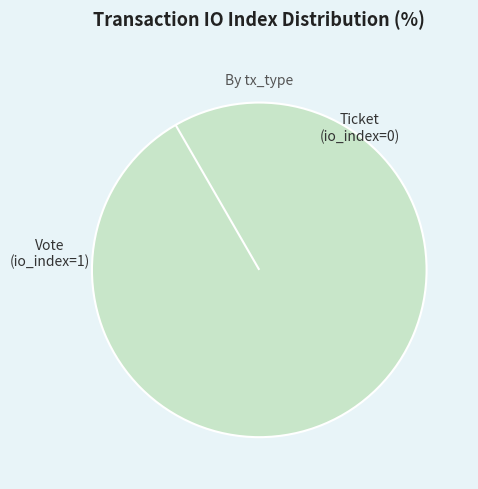

To the nearest percent, what percentage of the pie is Vote (io_index=1)?

100%